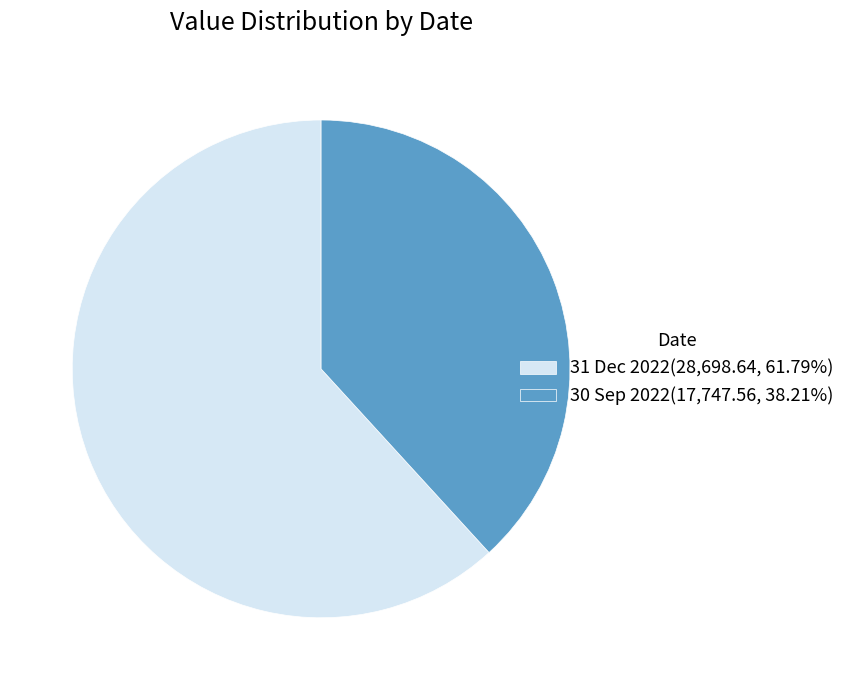

How many segments does this pie chart have?

2